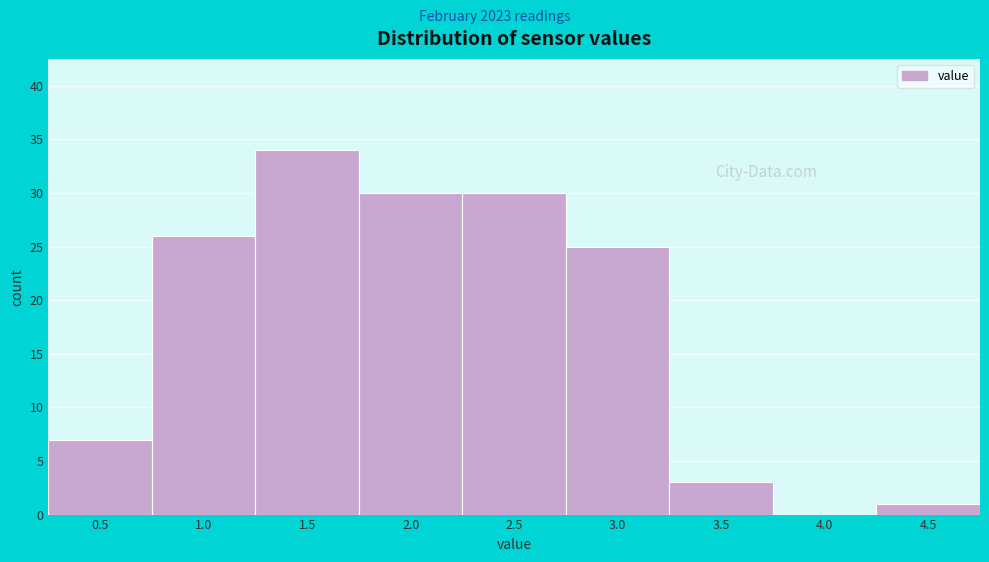

Reading left to right, list all the values displayed in this chart.

0.5=7	1.0=26	1.5=34	2.0=30	2.5=30	3.0=25	3.5=3	4.0=0	4.5=1